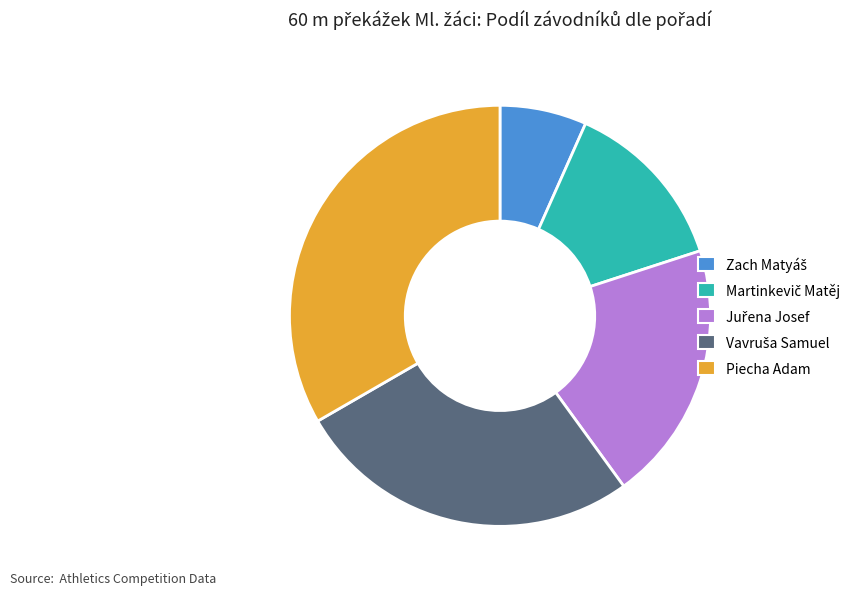

What is the largest slice in the pie chart?

Piecha Adam